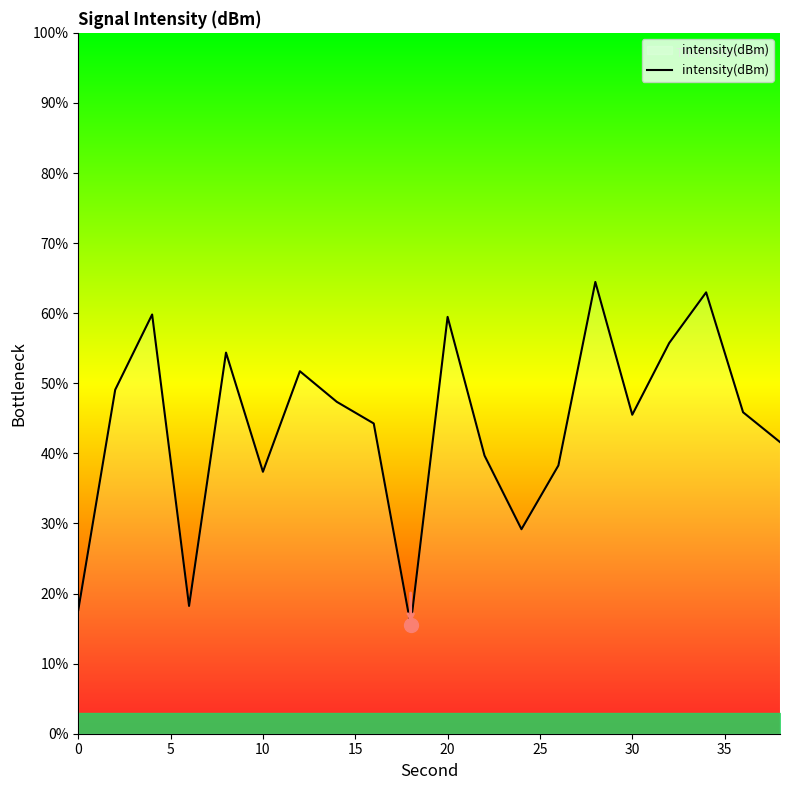

What is the smallest value displayed?

15.5